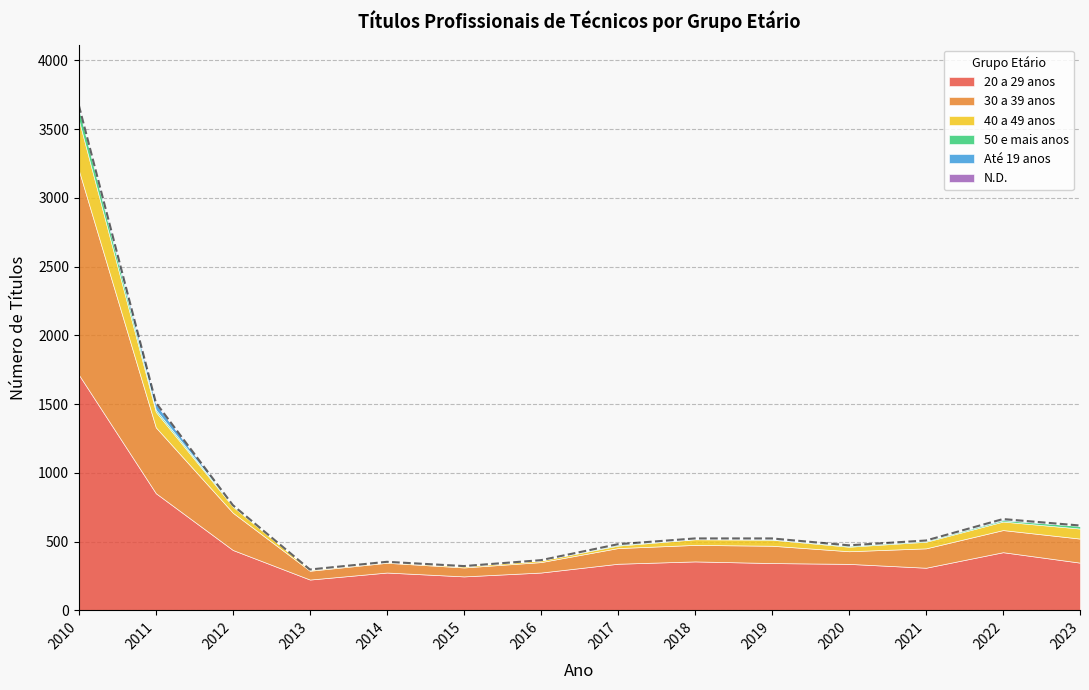

How many lines are shown in the chart?

6